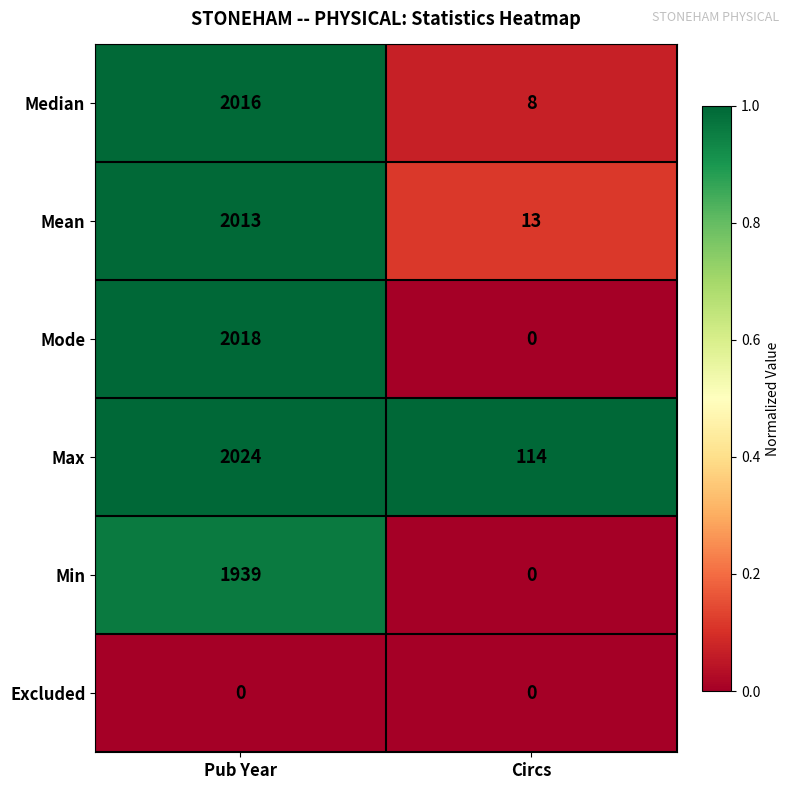

Which category has the lowest value in the Max series?

Circs